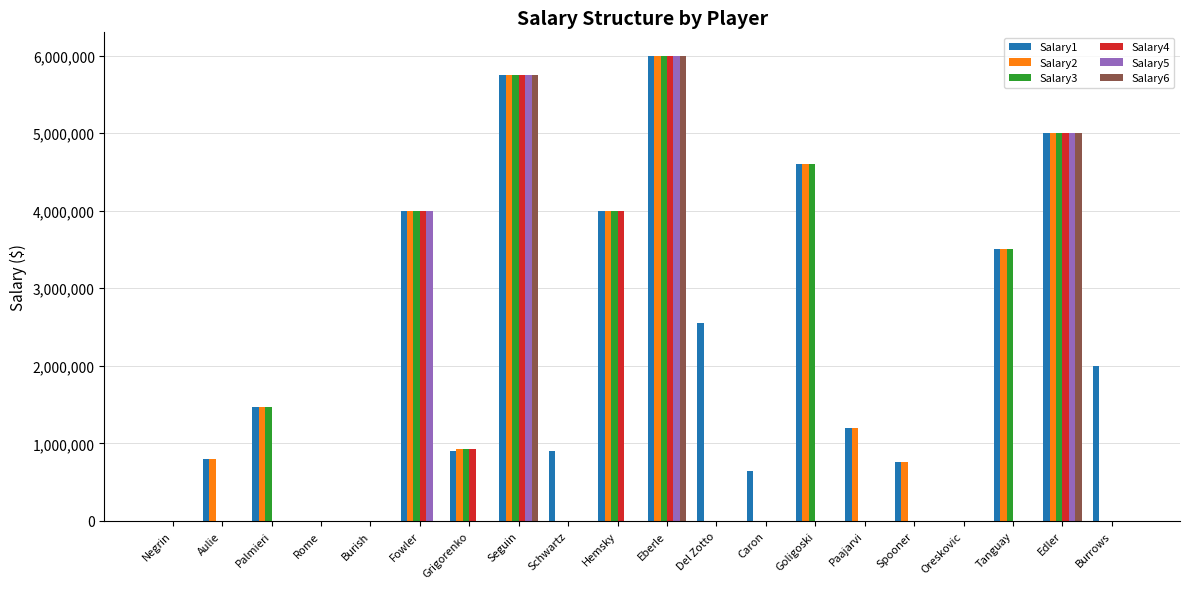

Are the bars horizontal?

No